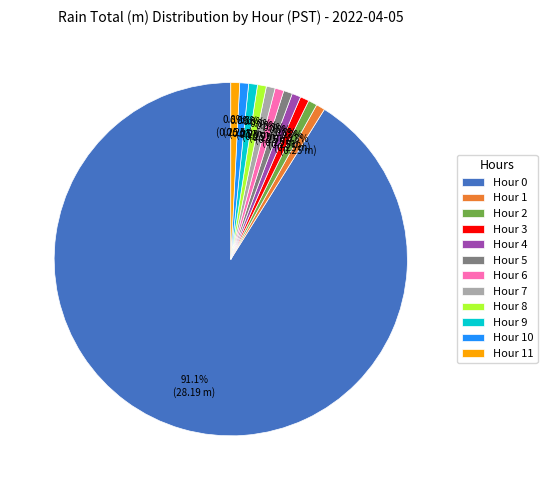

Is there any slice that represents more than half of the pie?

Yes